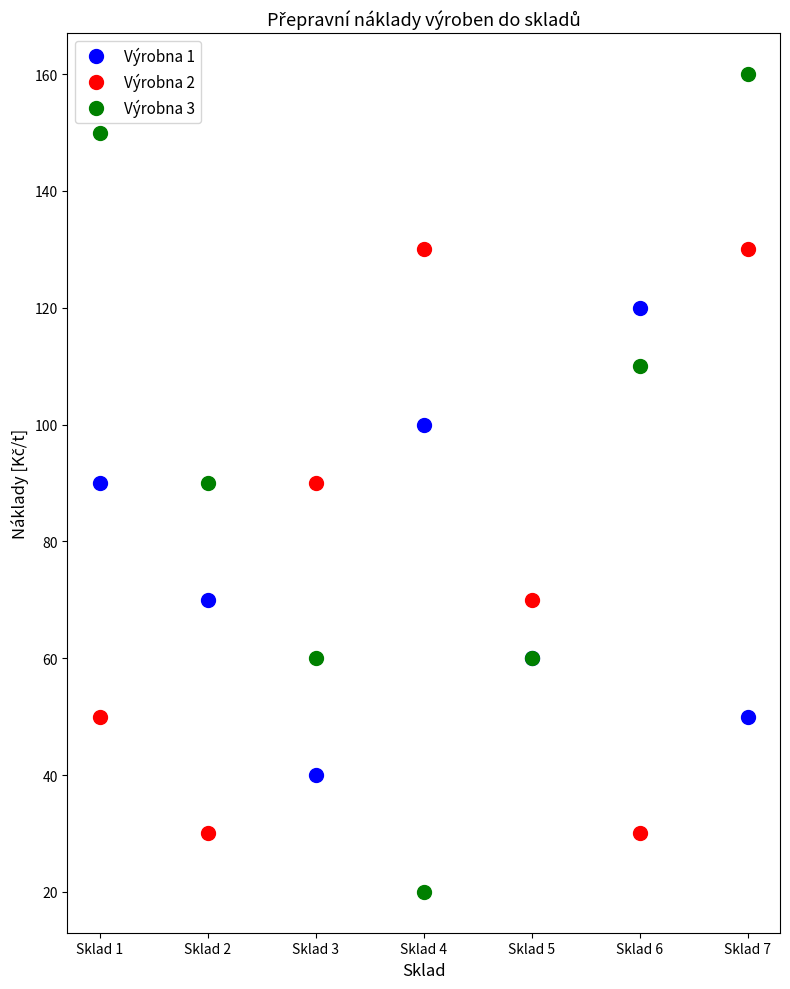

List the series in order of their peak value, lowest first.

Výrobna 1, Výrobna 2, Výrobna 3